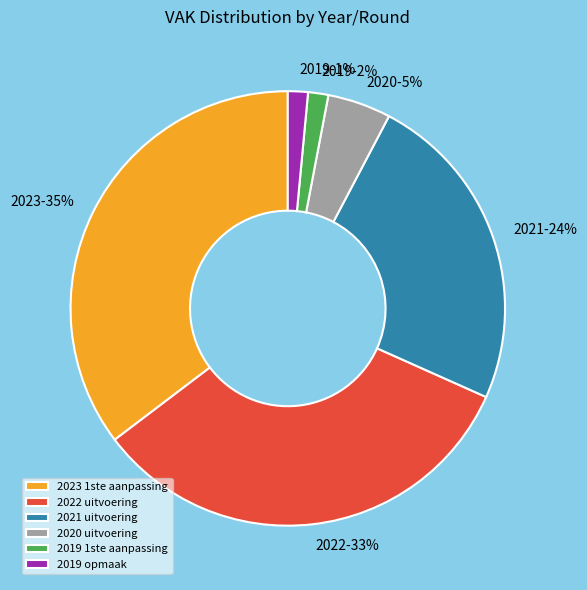

Is 2021 uitvoering the majority of the pie?

No